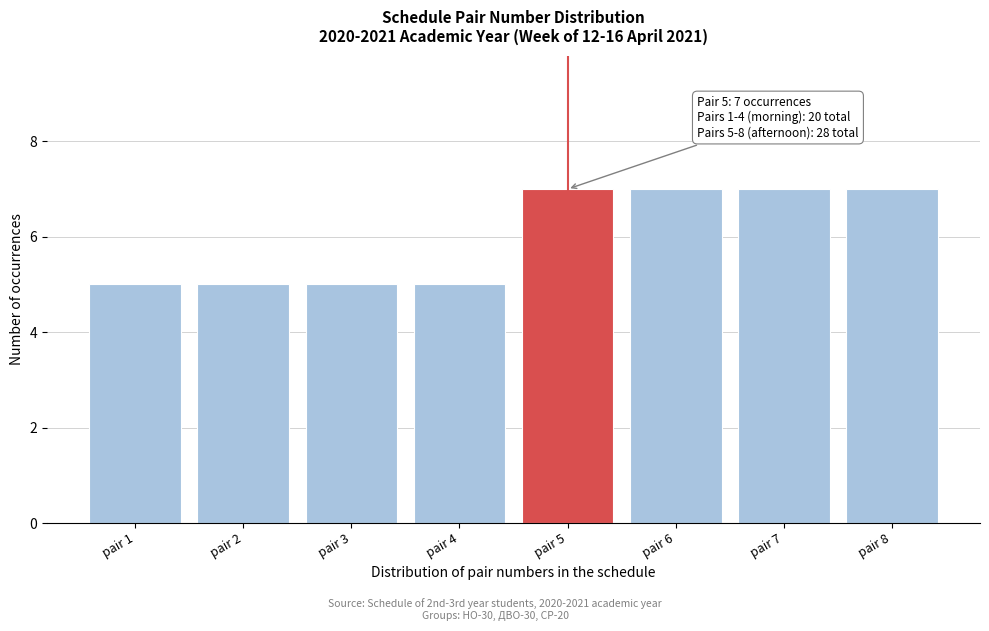

Reading left to right, extract all data points from this chart.

5	5	5	5	7	7	7	7